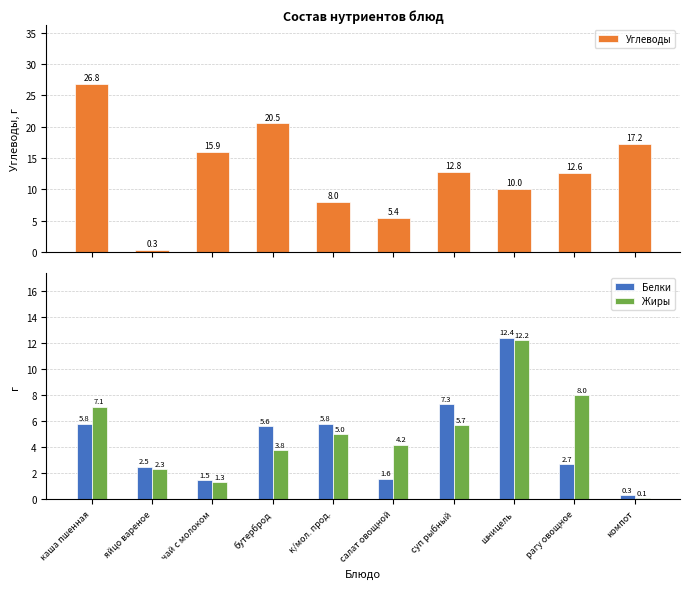

How many values in the Углеводы series are below 12?

4